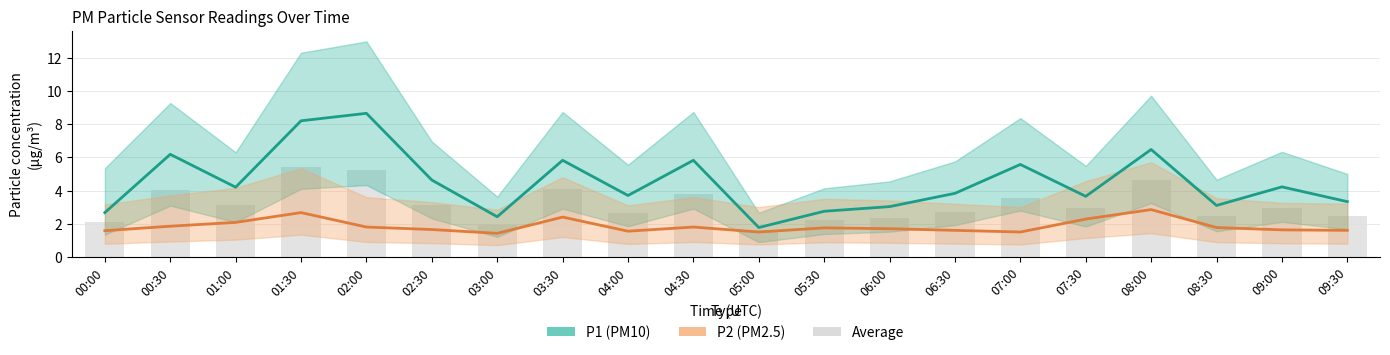

Reading right to left, list all the values displayed in this chart.

P1: 3.3	4.2	3.1	6.5	3.6	5.6	3.8	3.0	2.8	1.8	5.8	3.7	5.8	2.4	4.6	8.7	8.2	4.2	6.2	2.7
P2: 1.6	1.6	1.8	2.9	2.3	1.5	1.6	1.7	1.8	1.5	1.8	1.6	2.4	1.4	1.6	1.8	2.7	2.1	1.9	1.6
Average (P1+P2)/2: 2.5	2.9	2.4	4.7	3.0	3.5	2.7	2.4	2.2	1.6	3.8	2.6	4.1	1.9	3.1	5.2	5.4	3.1	4.0	2.1